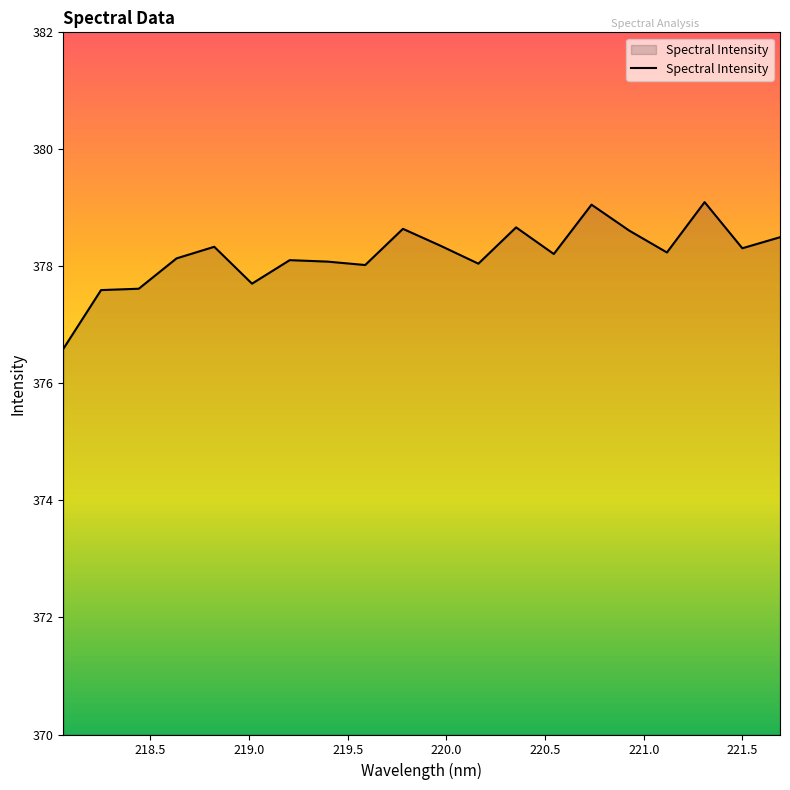

What is the difference between the second highest and minimum values?

2.5